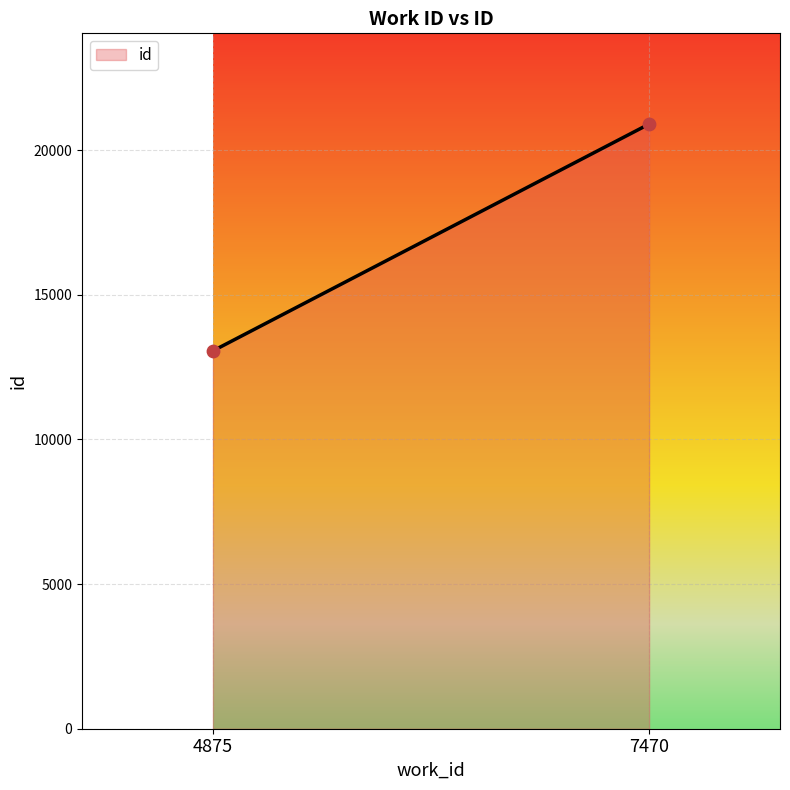

What is the average Y value?

16979